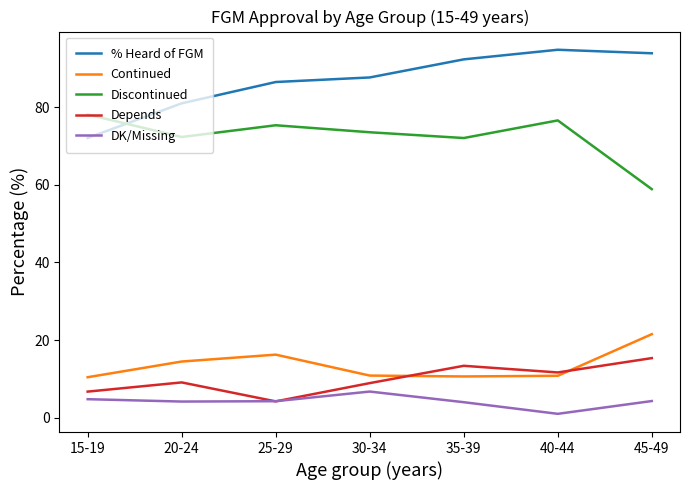

What is the maximum value shown in the chart?

94.9